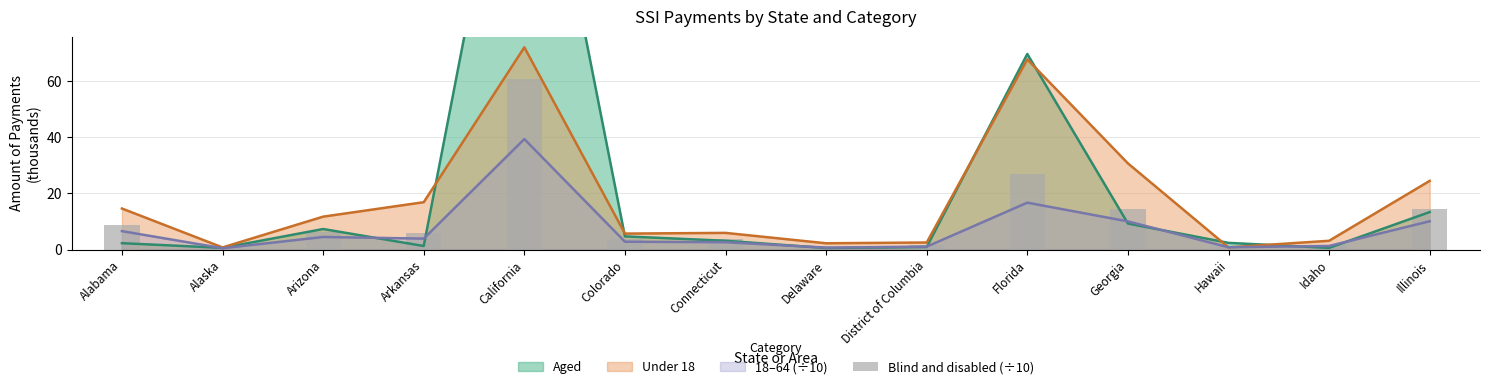

Reading left to right, extract all data points from this chart.

8.9	0.6	6.4	6.0	60.6	3.8	3.7	1.0	1.5	26.8	14.5	1.1	1.7	14.5